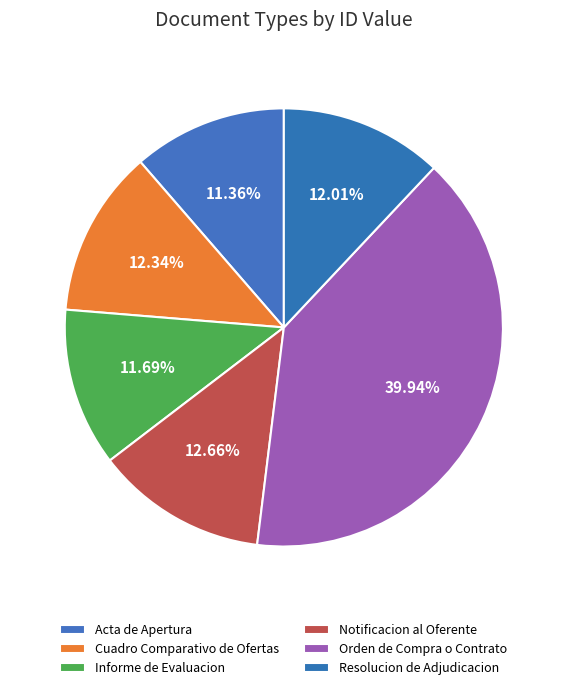

What is the largest slice in the pie chart?

Orden de Compra o Contrato